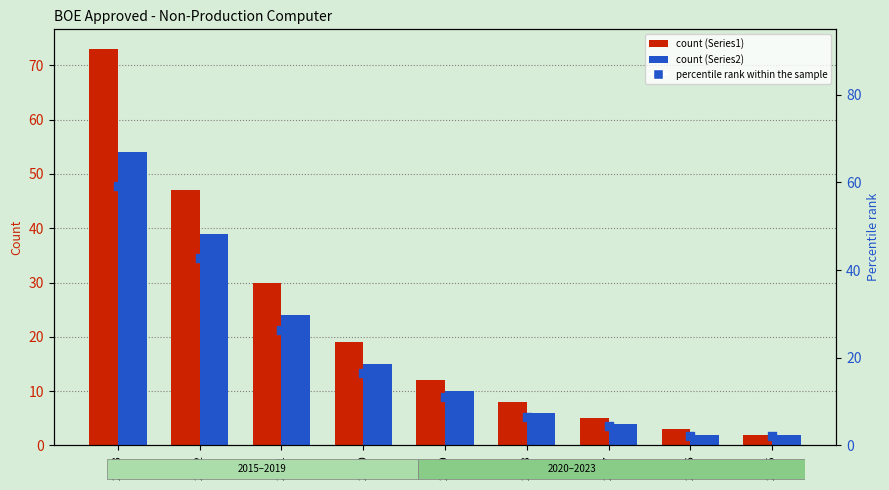

Is the value of BOE Approved - Non-Production Computer (Series2) at 2018 greater than the value of percentile rank within the sample at 2015?

Yes